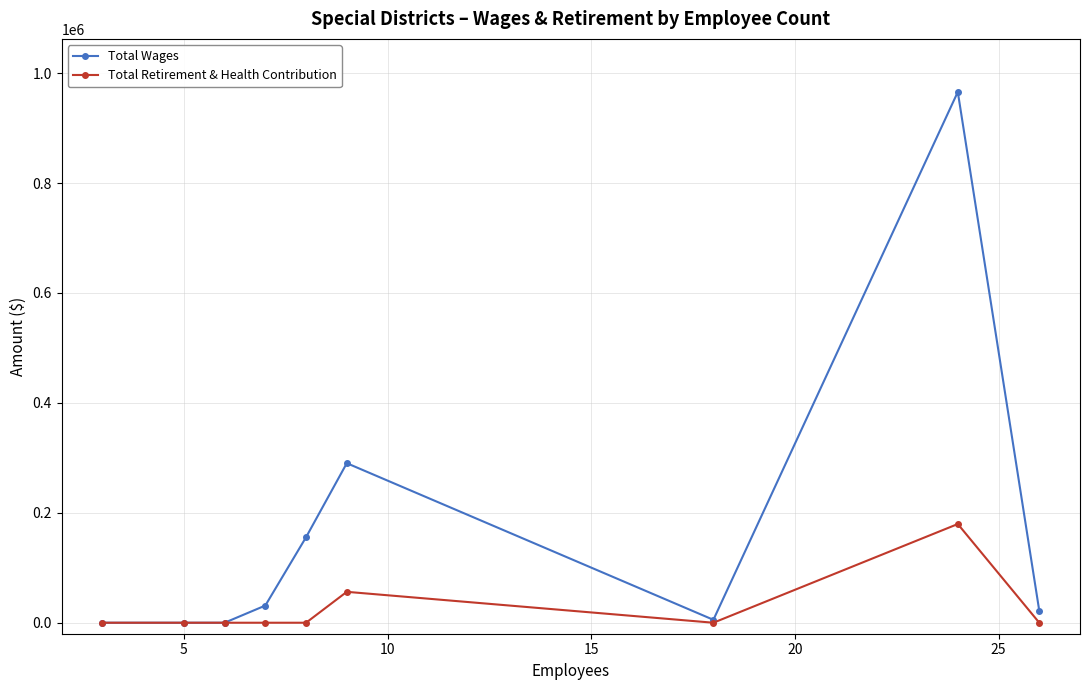

Which series has the largest range (max minus min)?

Total Wages